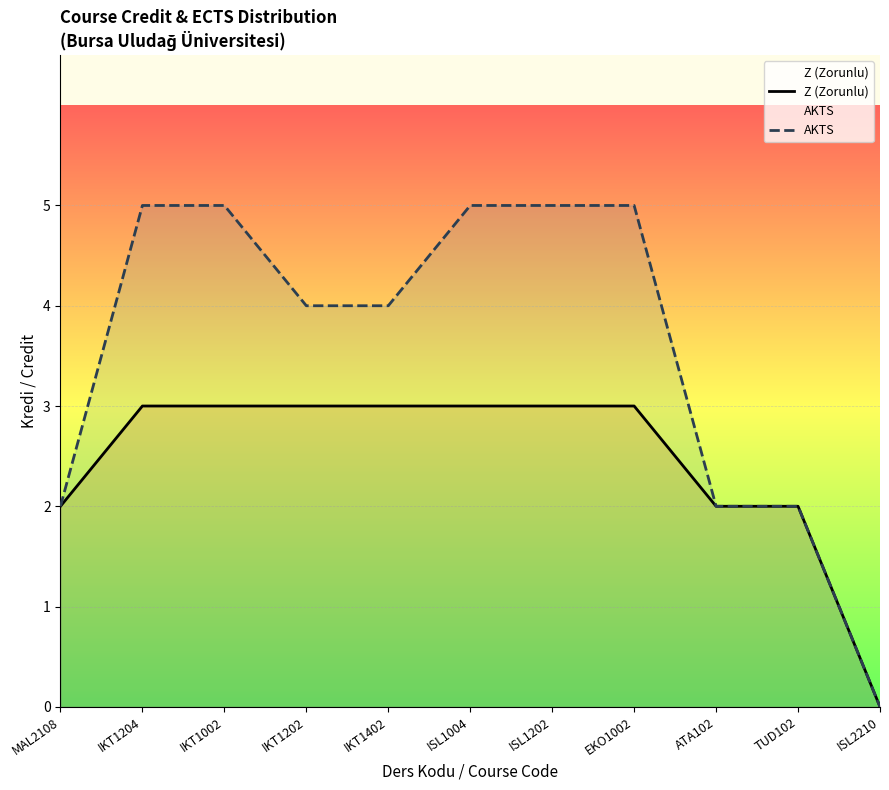

Which has a higher value, ISL2210 or IKT1402?

IKT1402